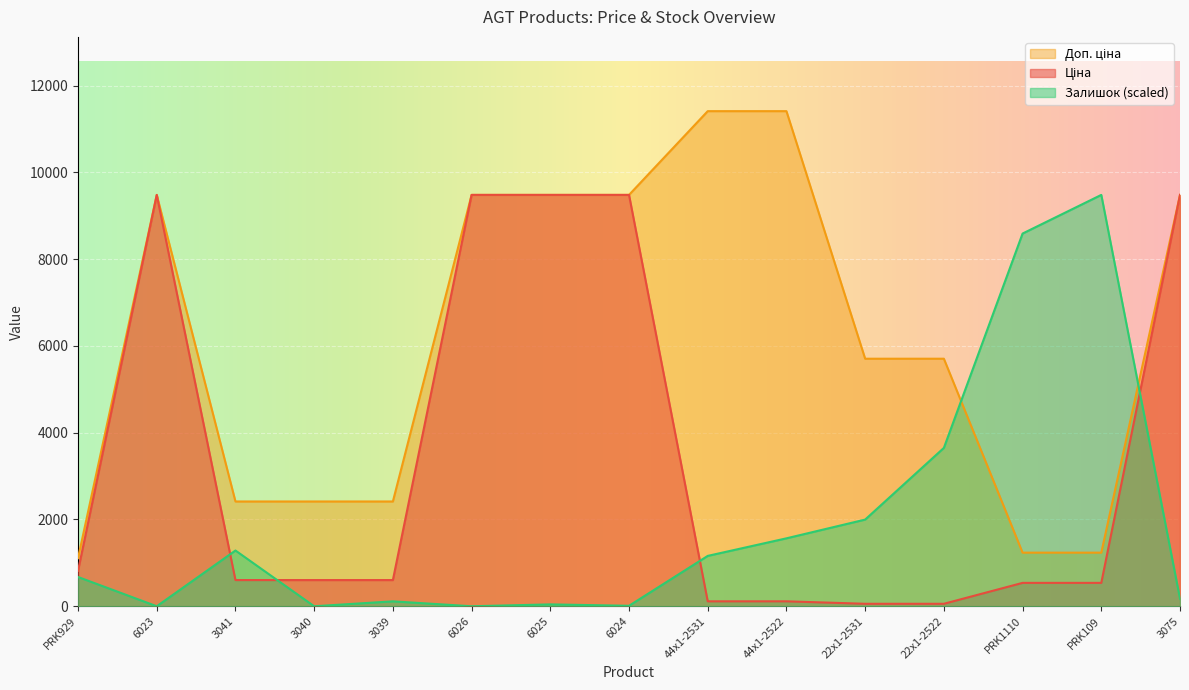

How many positive values does the Залишок series have?

12